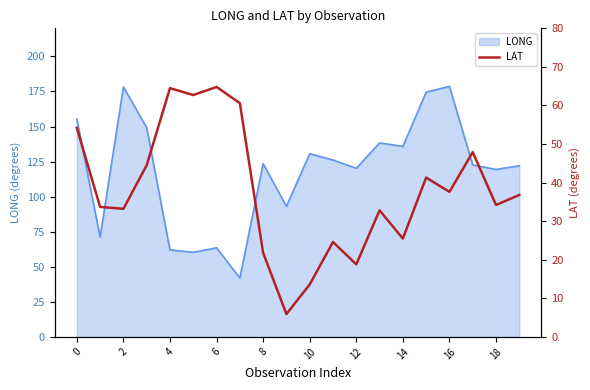

What is the label of the 10th point from the right?

10